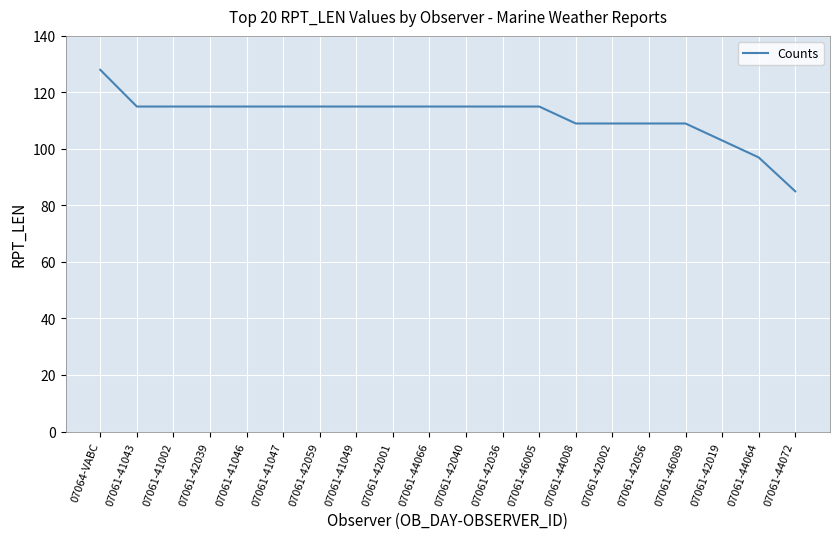

What is the smallest value displayed?

85